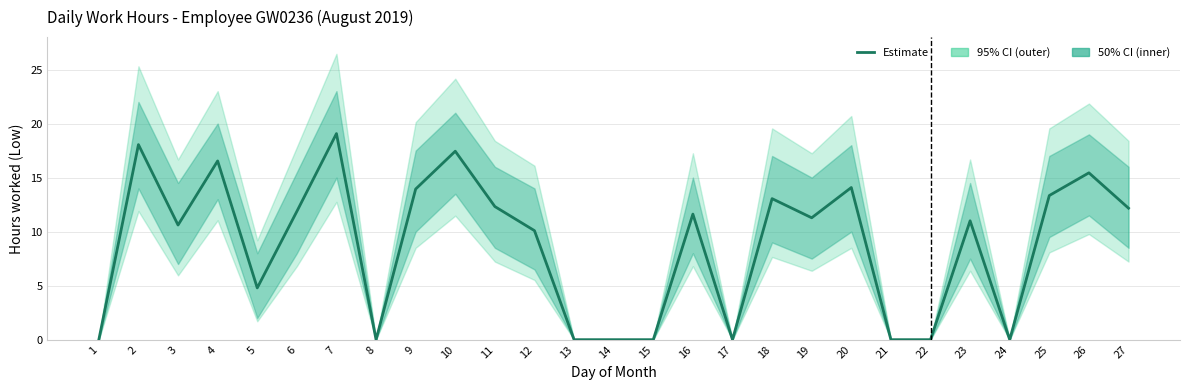

What is the difference between the maximum and second lowest values?

19.1